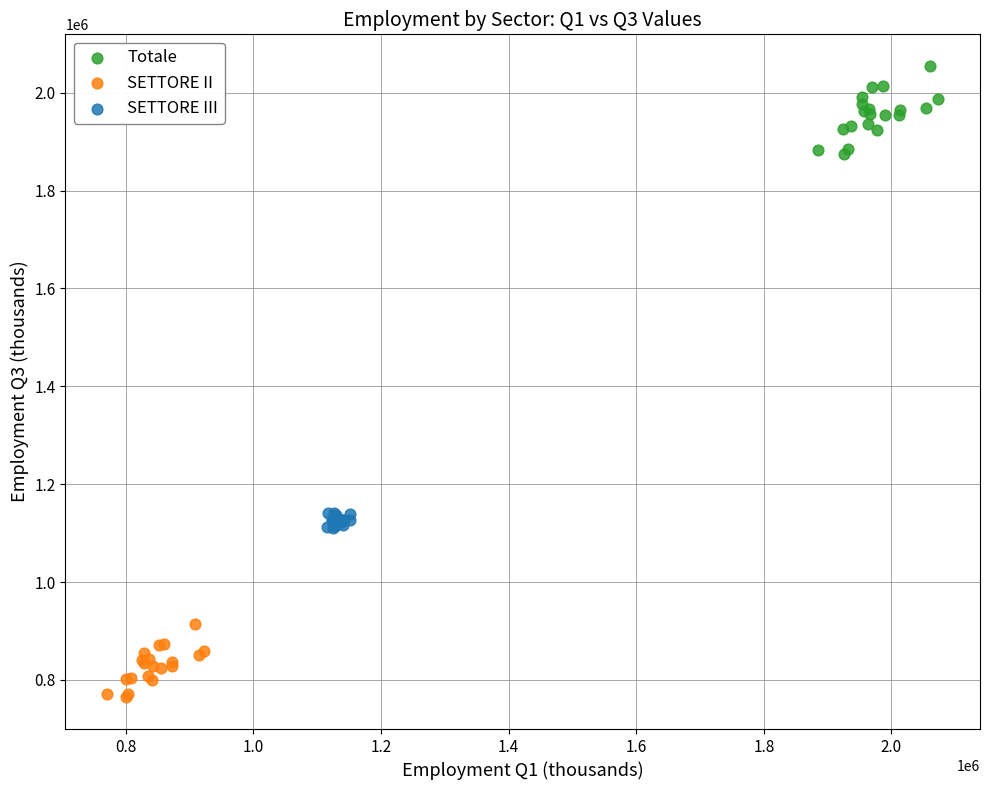

Which series has the widest spread of Y values?

Totale